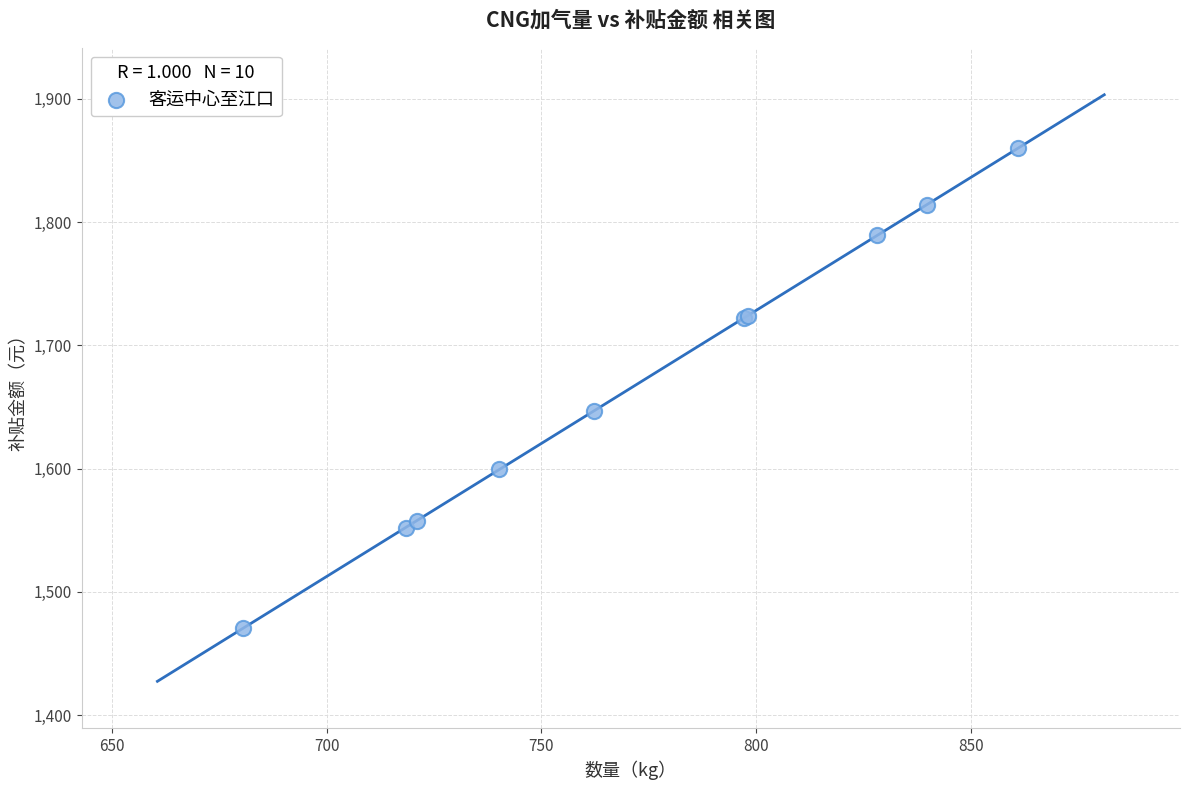

What Y value in the scatter plot is closest to 1665?

1646.9